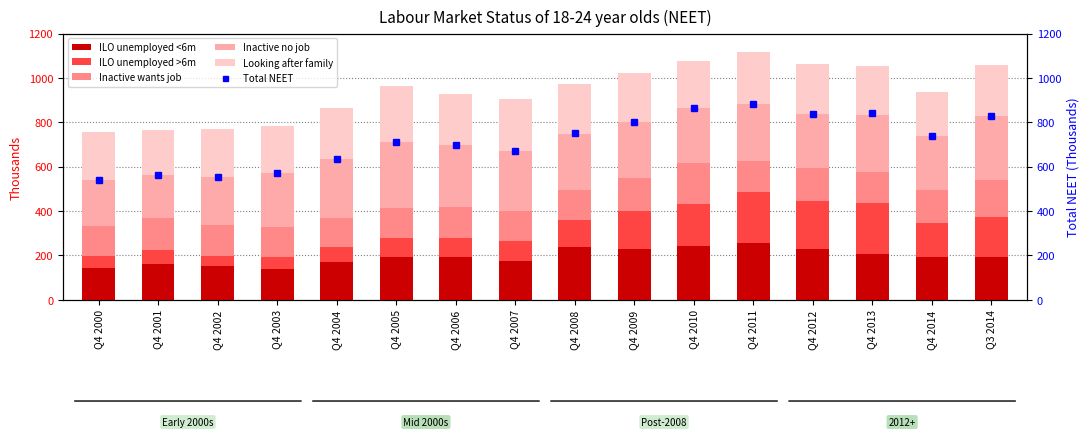

What is the value of the Looking after family bar at the 4th from the left?

214